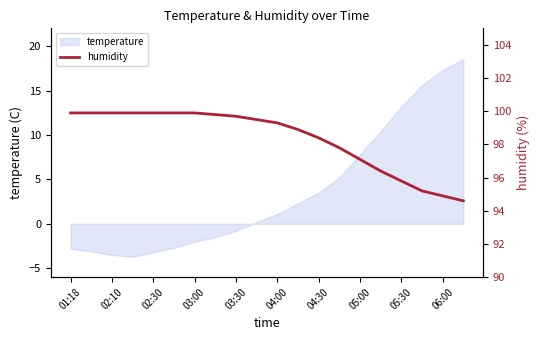

At which label is temperature closest to 7?

05:00